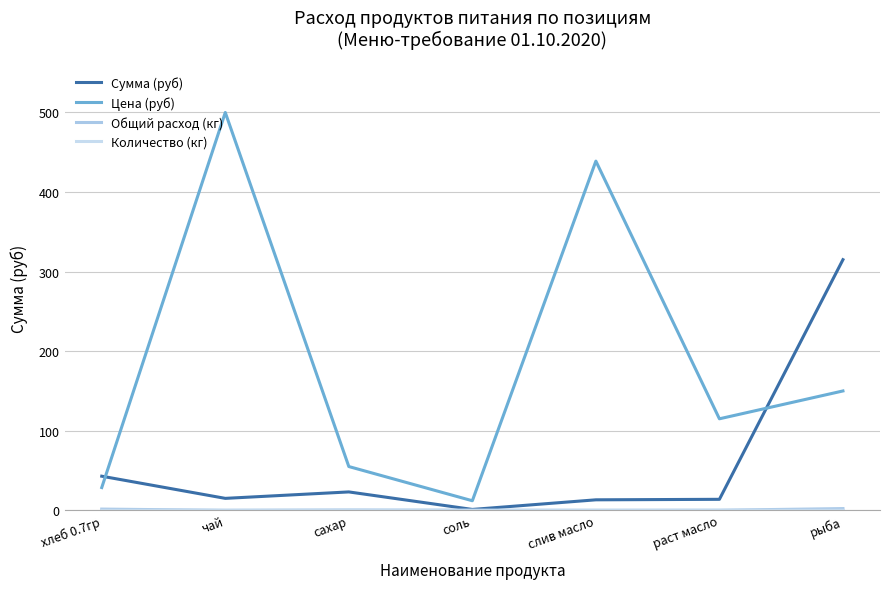

How many lines are shown in the chart?

4